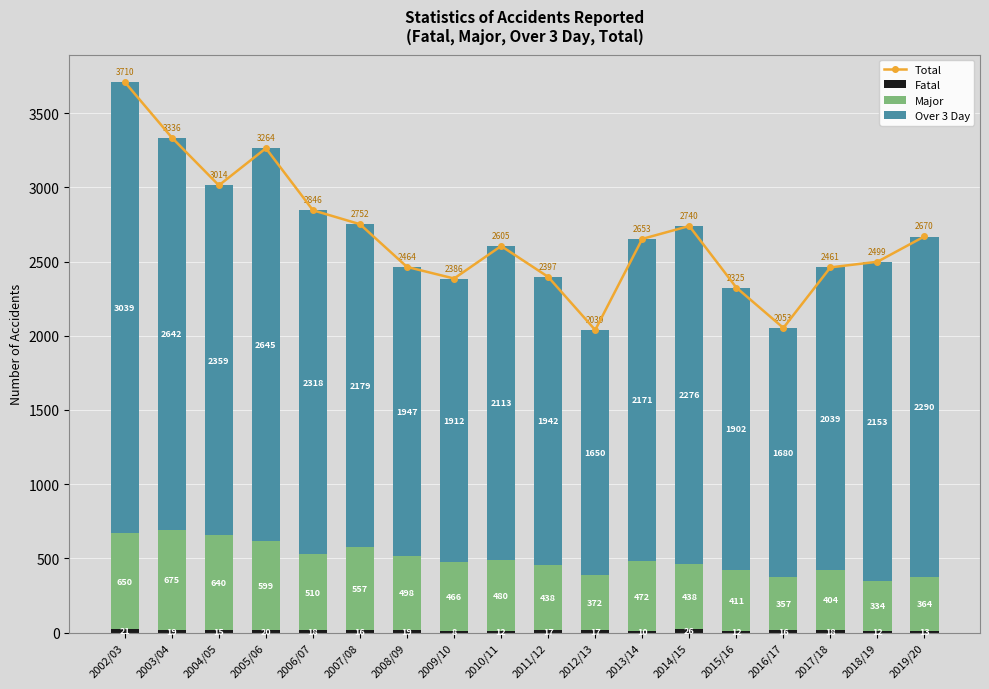

Rank the series by their average value, from highest to lowest.

Total, Over 3 Day, Major, Fatal